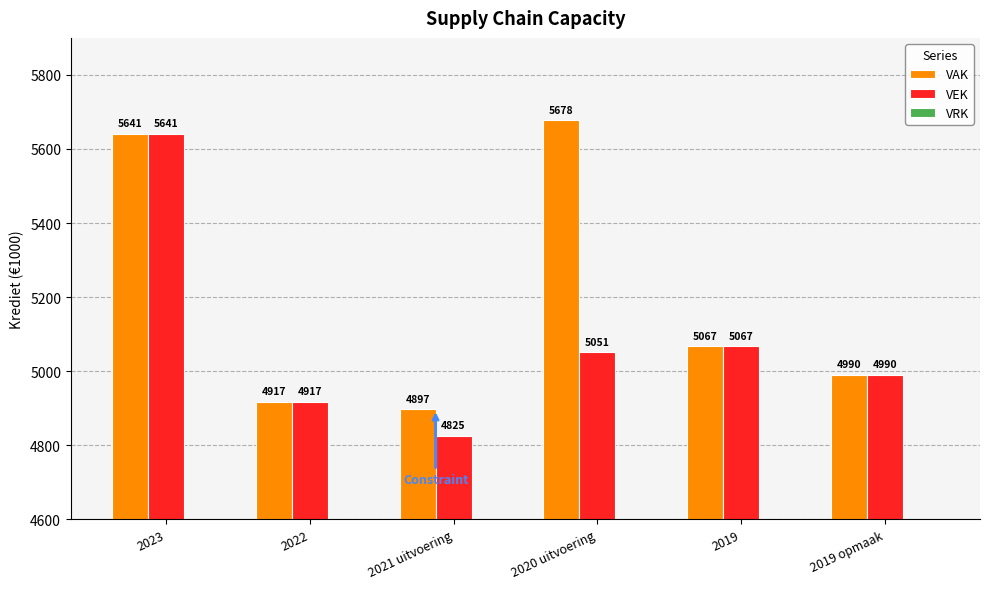

List the labels in order of VEK value, smallest first.

2021 uitvoering, 2022, 2019 opmaak, 2020 uitvoering, 2019, 2023